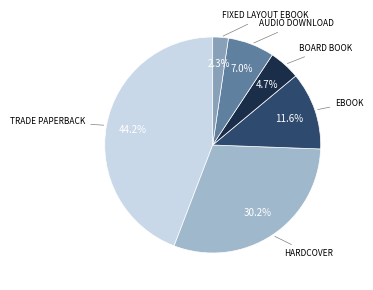

How many slices are in this pie chart?

6